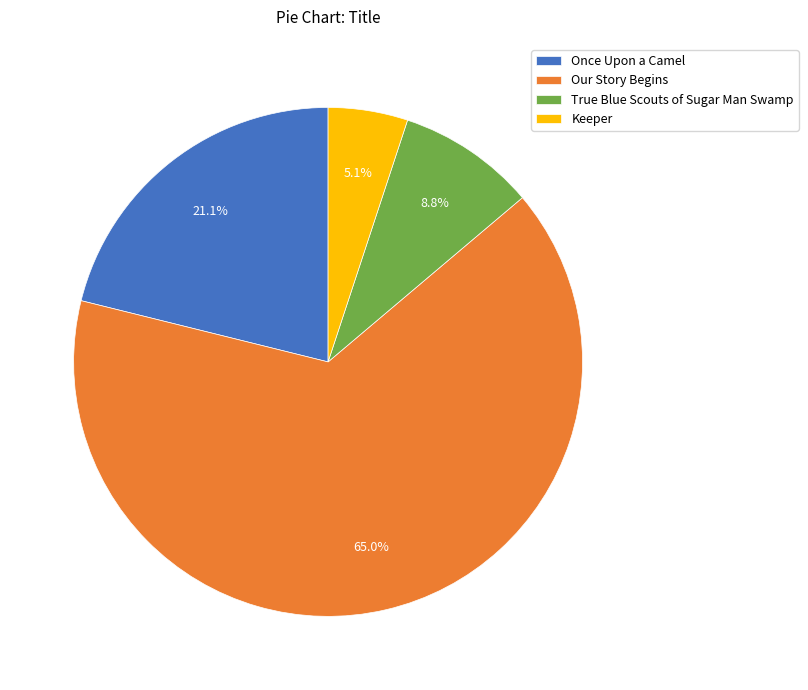

Which has a higher value, True Blue Scouts of Sugar Man Swamp or Keeper?

True Blue Scouts of Sugar Man Swamp